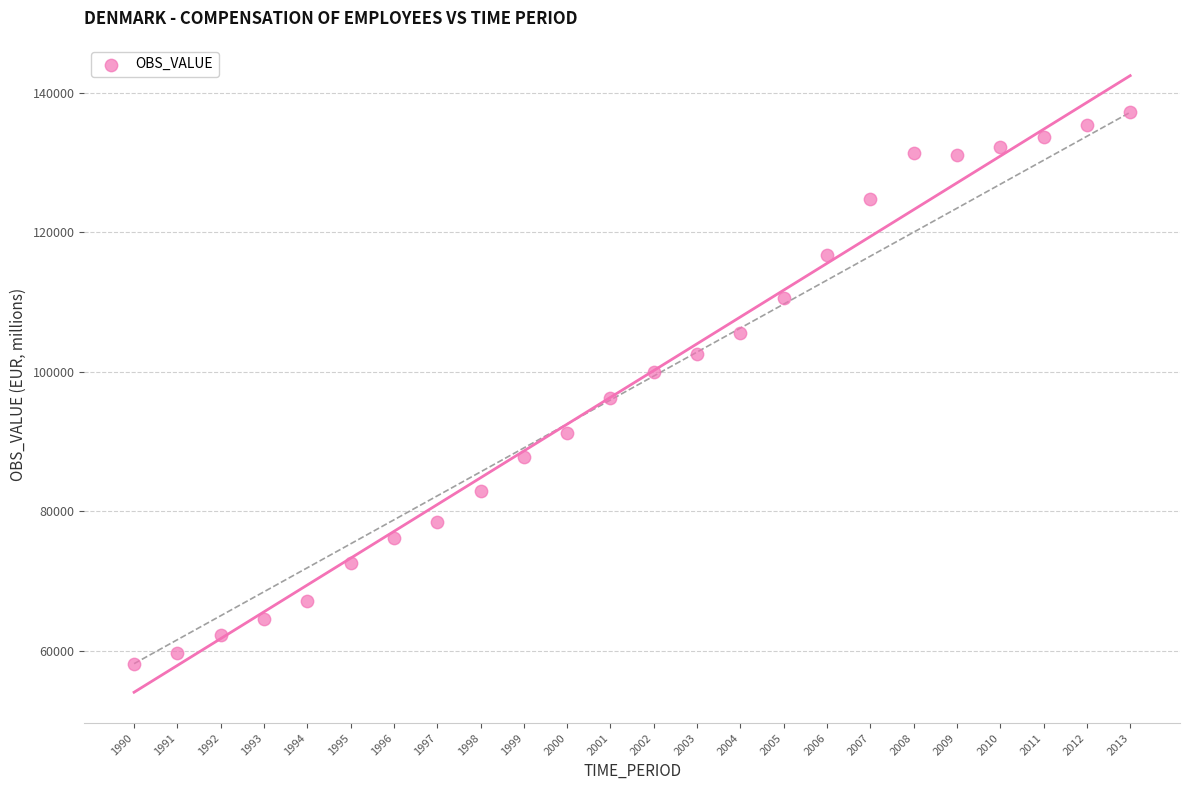

What is the range of Y values (max minus min)?

79097.2